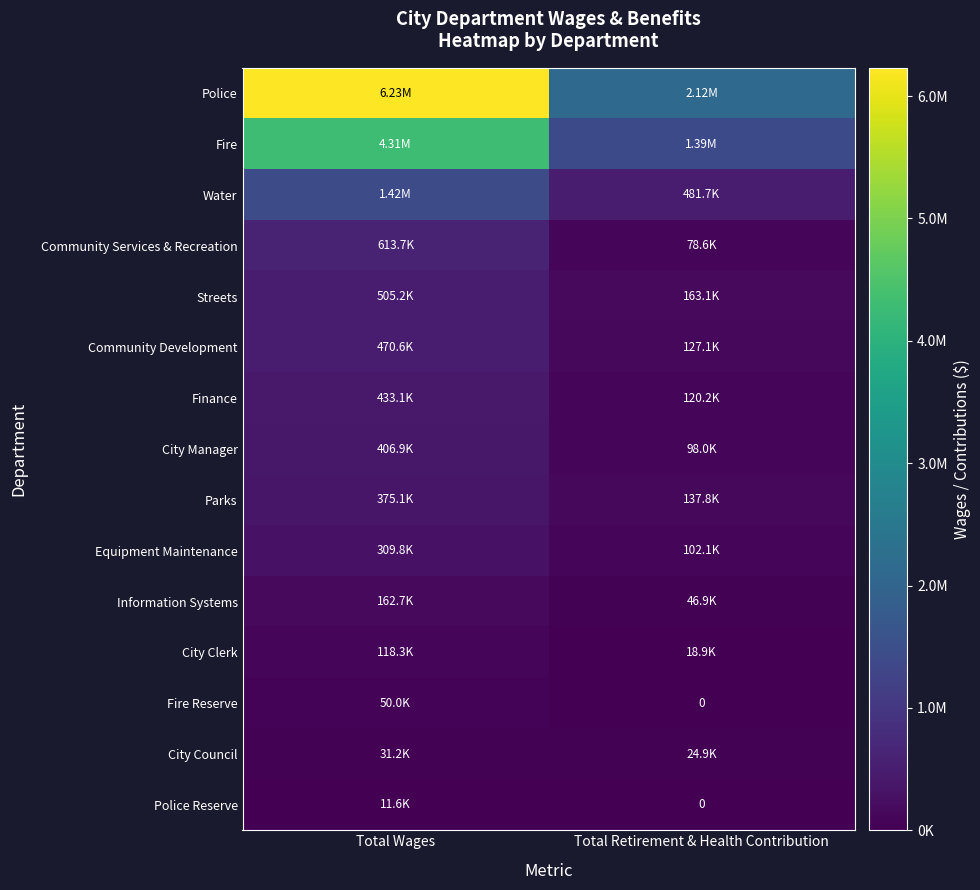

What is the sum of the Fire Reserve values at Total Retirement & Health Contribution and Total Wages?

50000